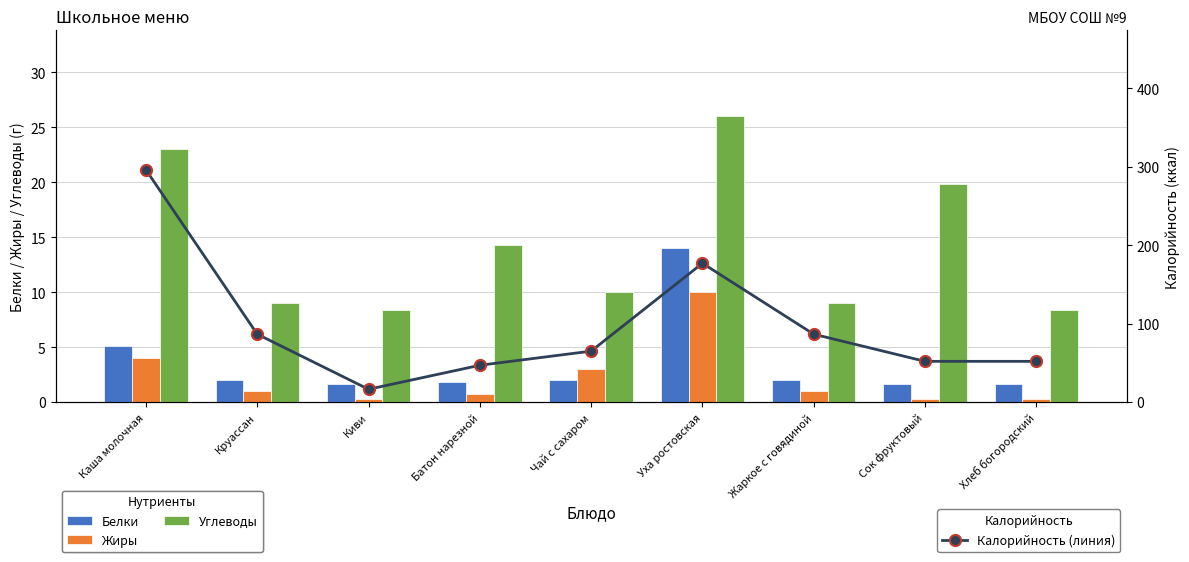

What are all the series names shown in the legend?

Белки, Жиры, Углеводы, Калорийность (линия)